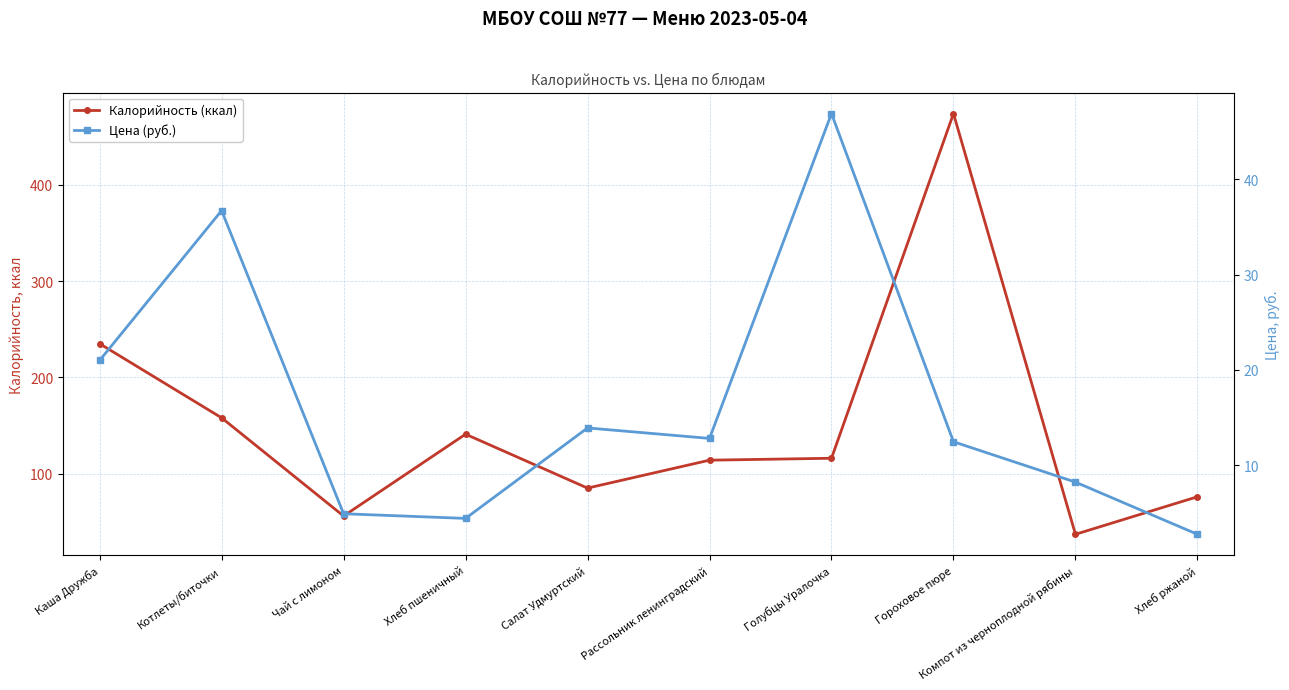

What is the label of the 8th point from the right?

Чай с лимоном